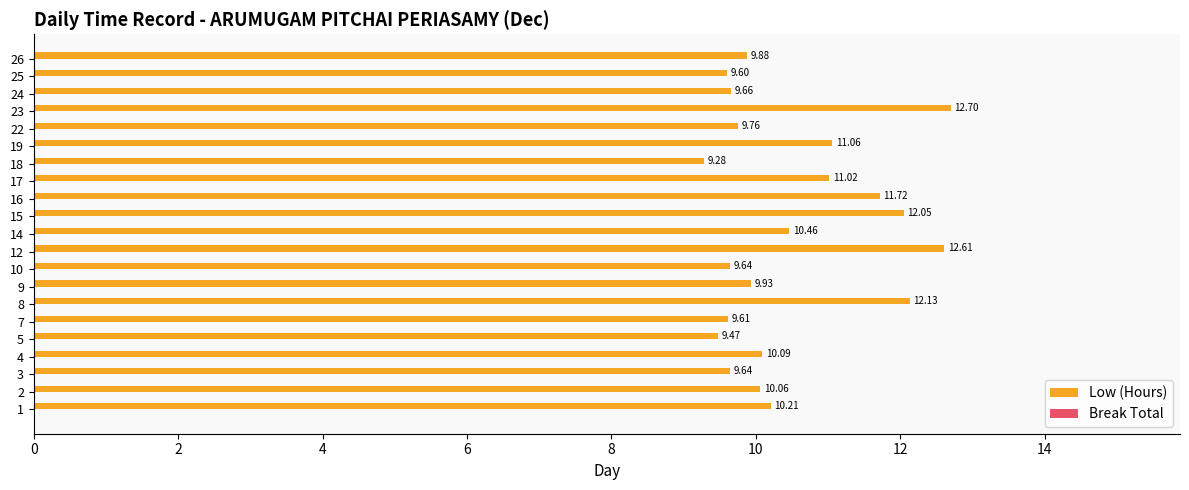

What is the ratio of the value at 2 to the value at 3?

1.0